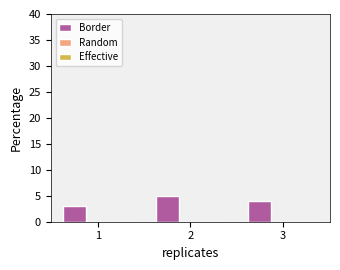

The value at 2 is 5. True or false?

True